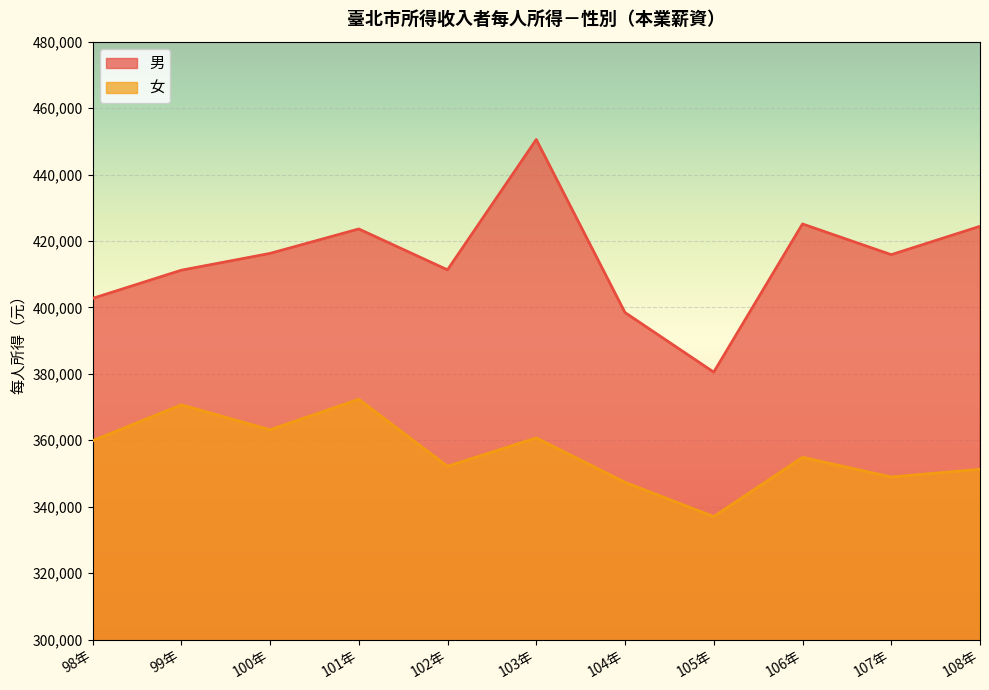

Between 108年 and 105年, which is larger?

108年